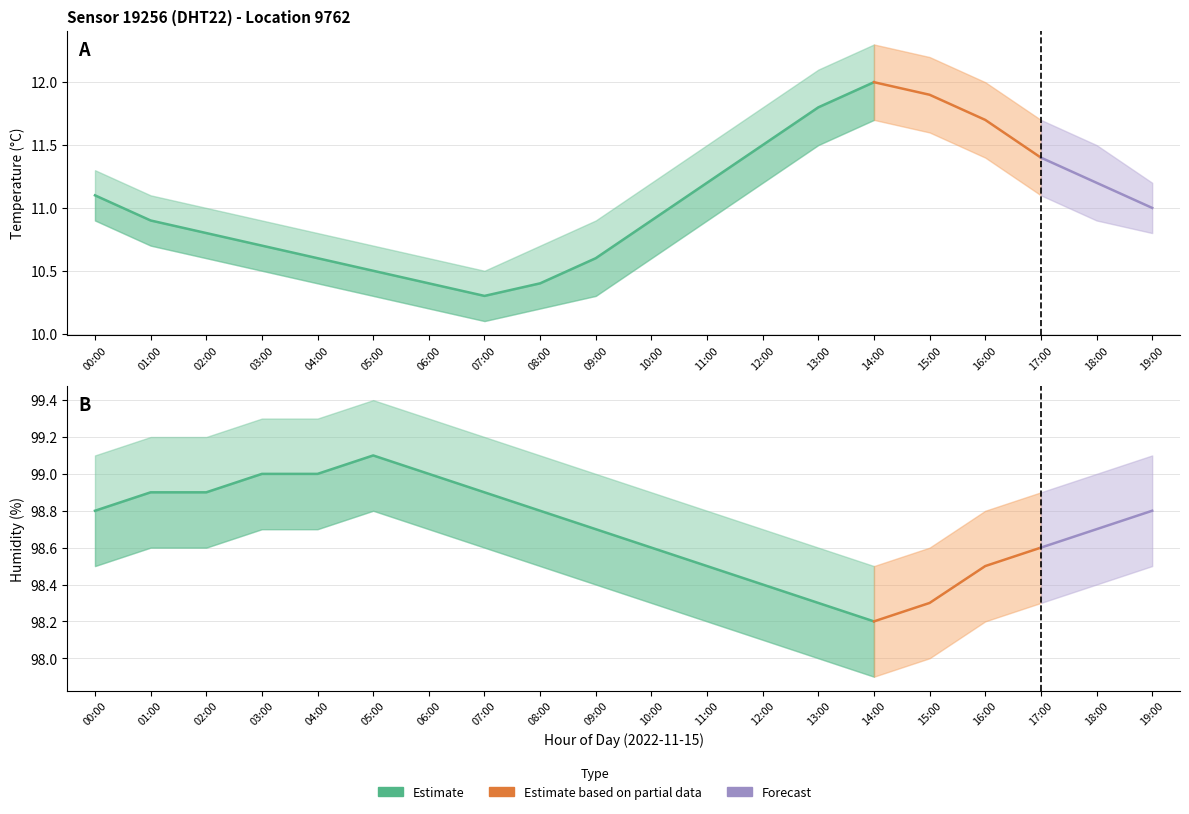

Is the value of humidity_upper at 16:00 greater than the value of temperature_upper at 13:00?

Yes